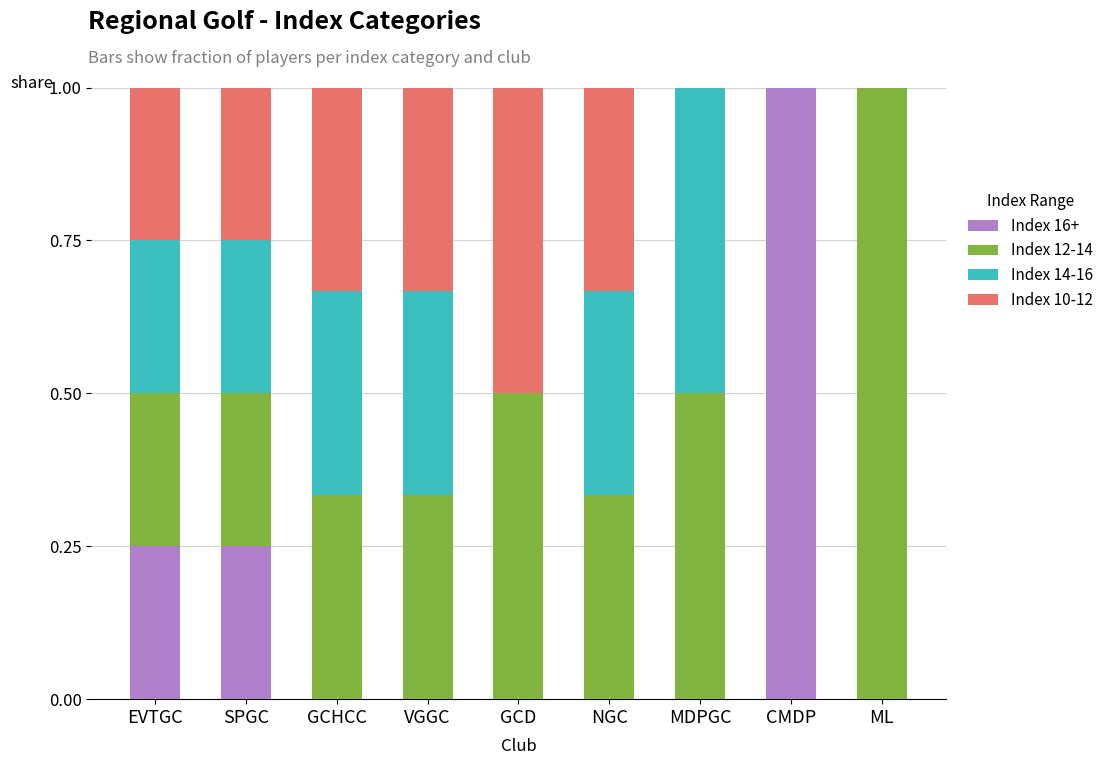

What is the total value across all series at GCD?

1.0